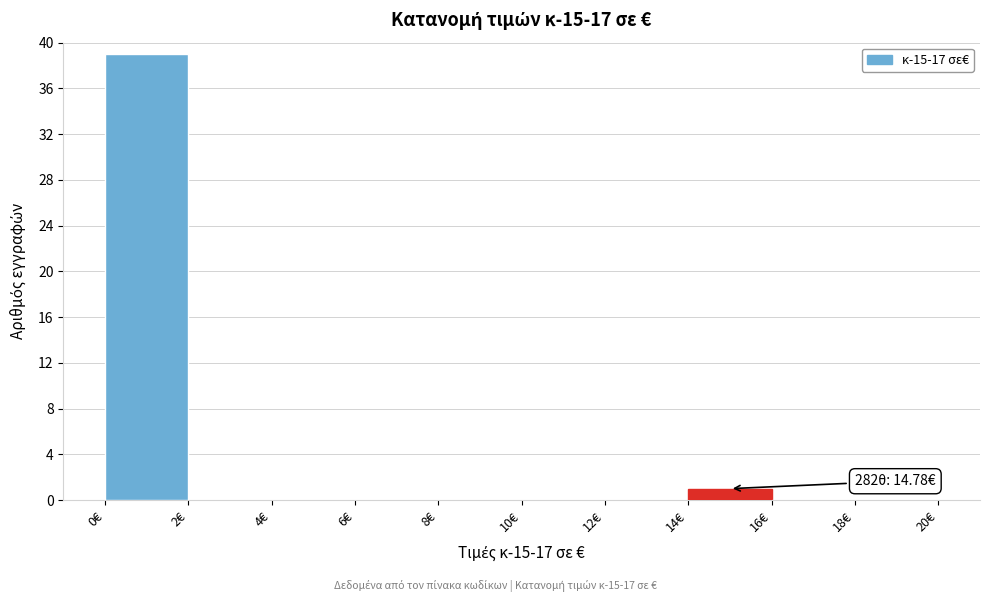

Which range on the x-axis has the tallest bar?

0 to 2